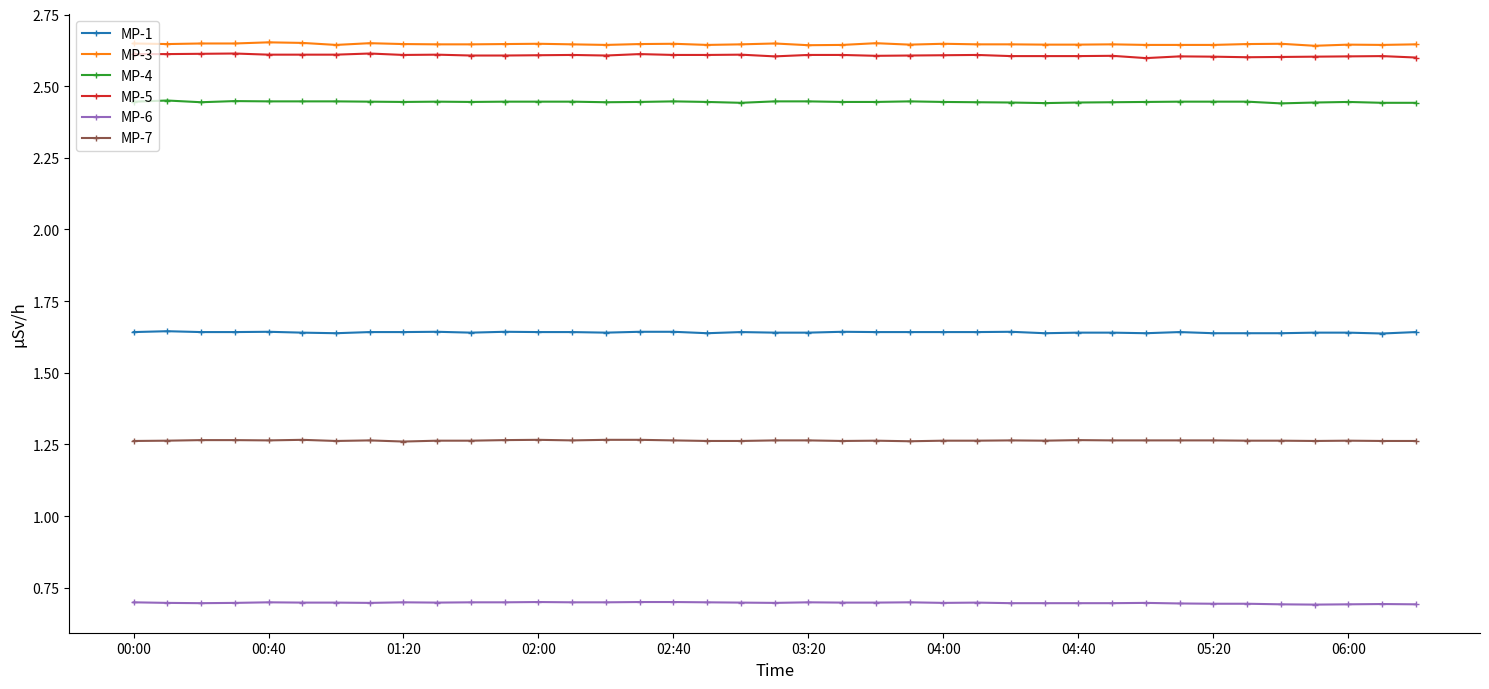

True or false: MP-7 and MP-5 intersect in this chart.

False